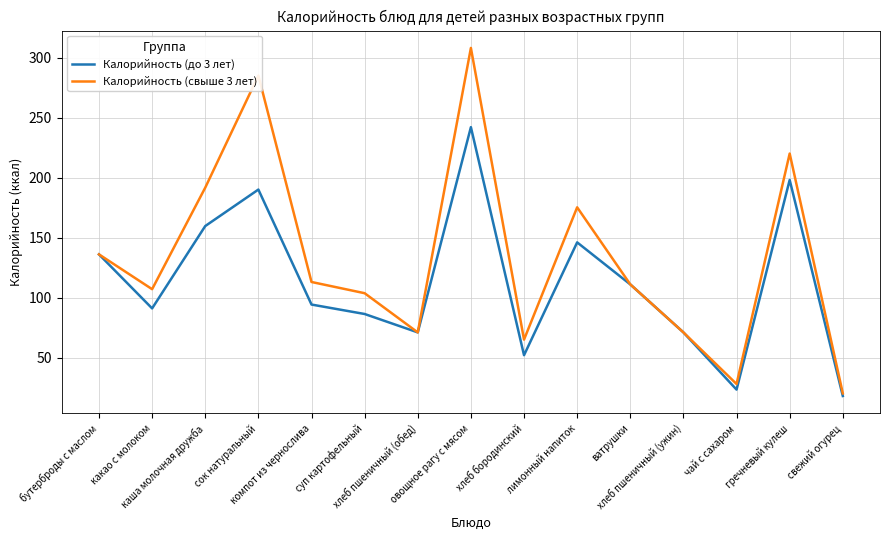

What is the smallest value displayed?

18.0